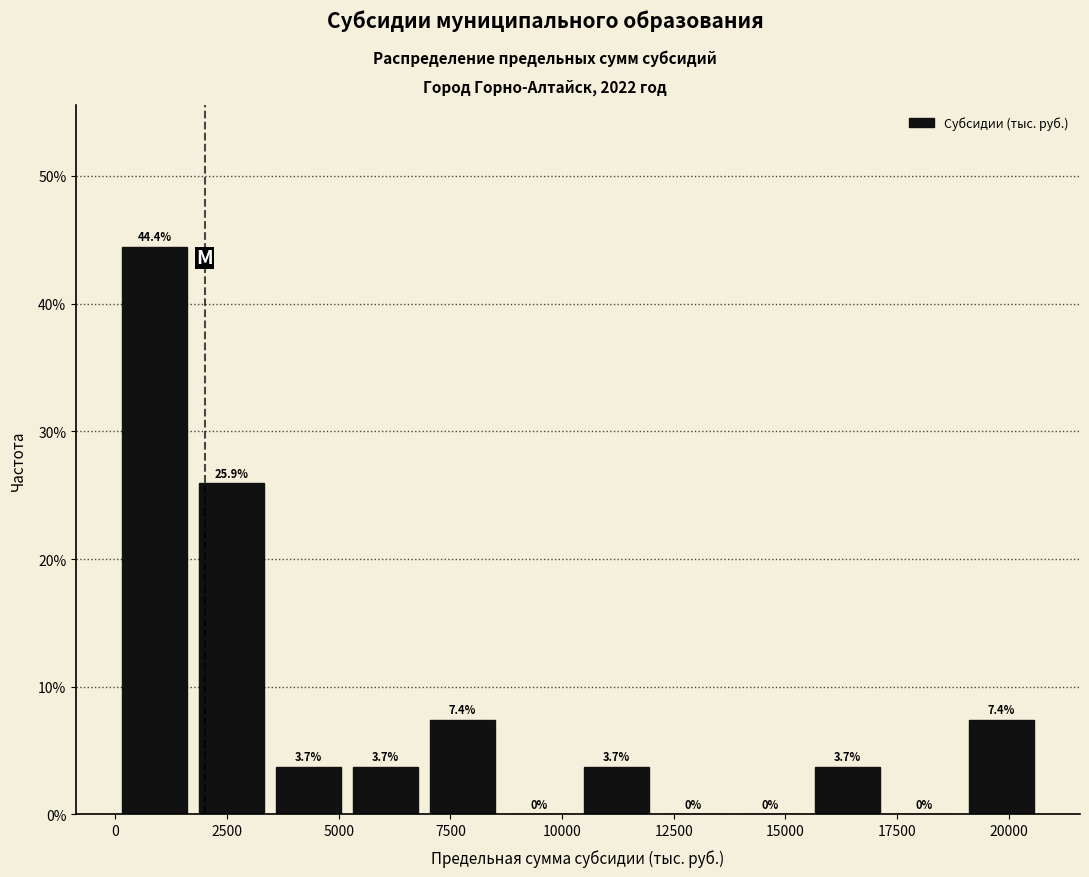

Around what value on the x-axis is the tallest bar? Give the approximate position of its centre, as read against the axis.

1000